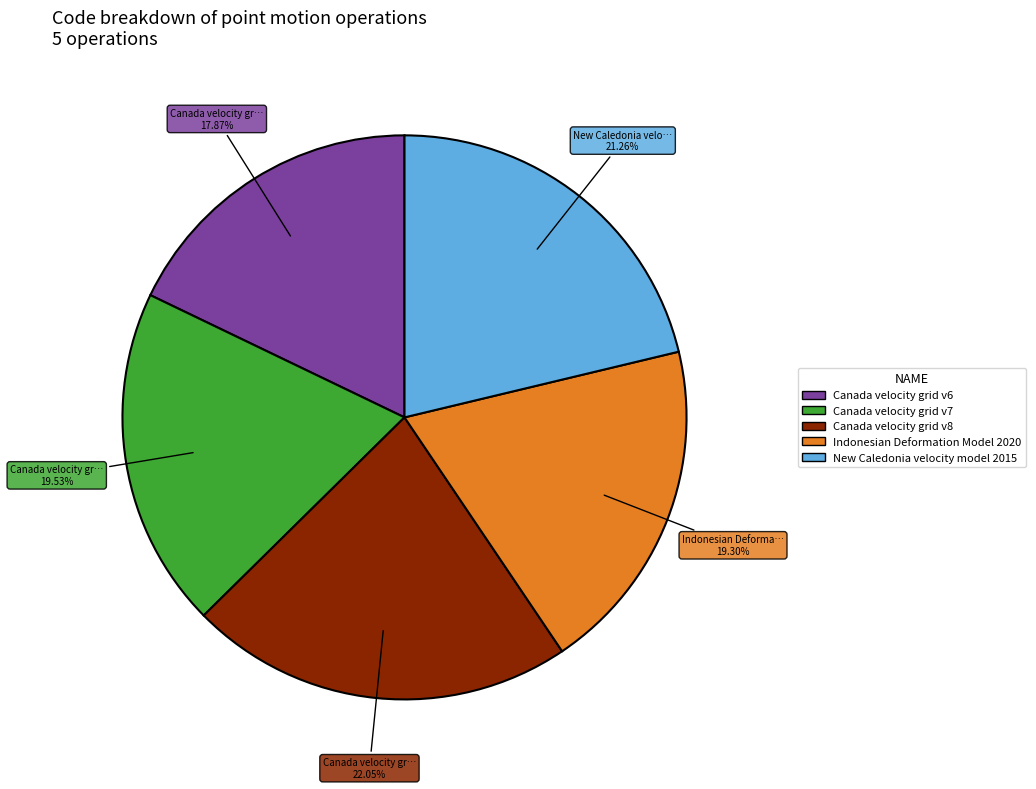

Is there any slice that represents more than half of the pie?

No